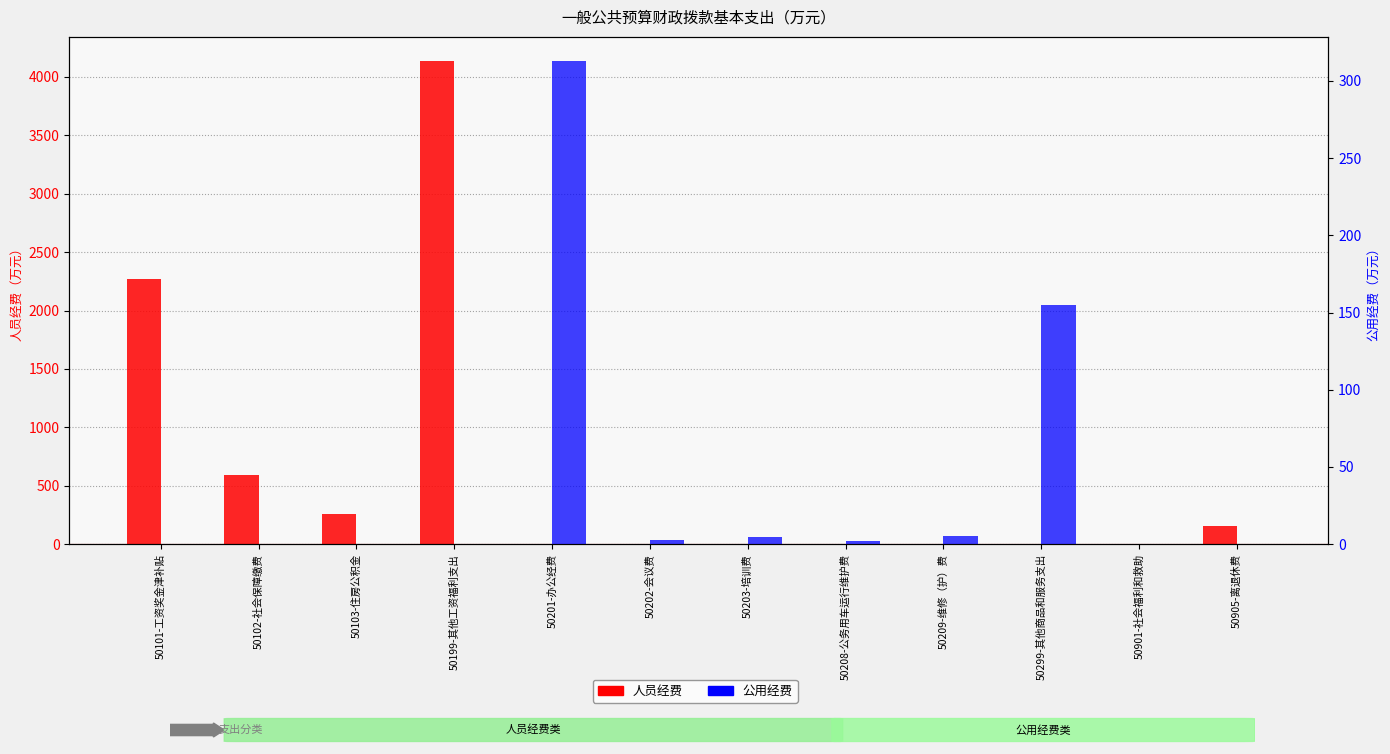

Is it true that 人员经费 equals 131.8 at 50103-住房公积金?

False